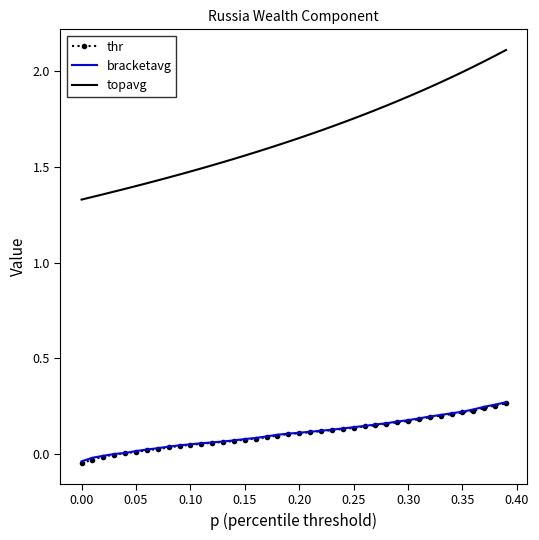

How many series are shown in this chart?

3